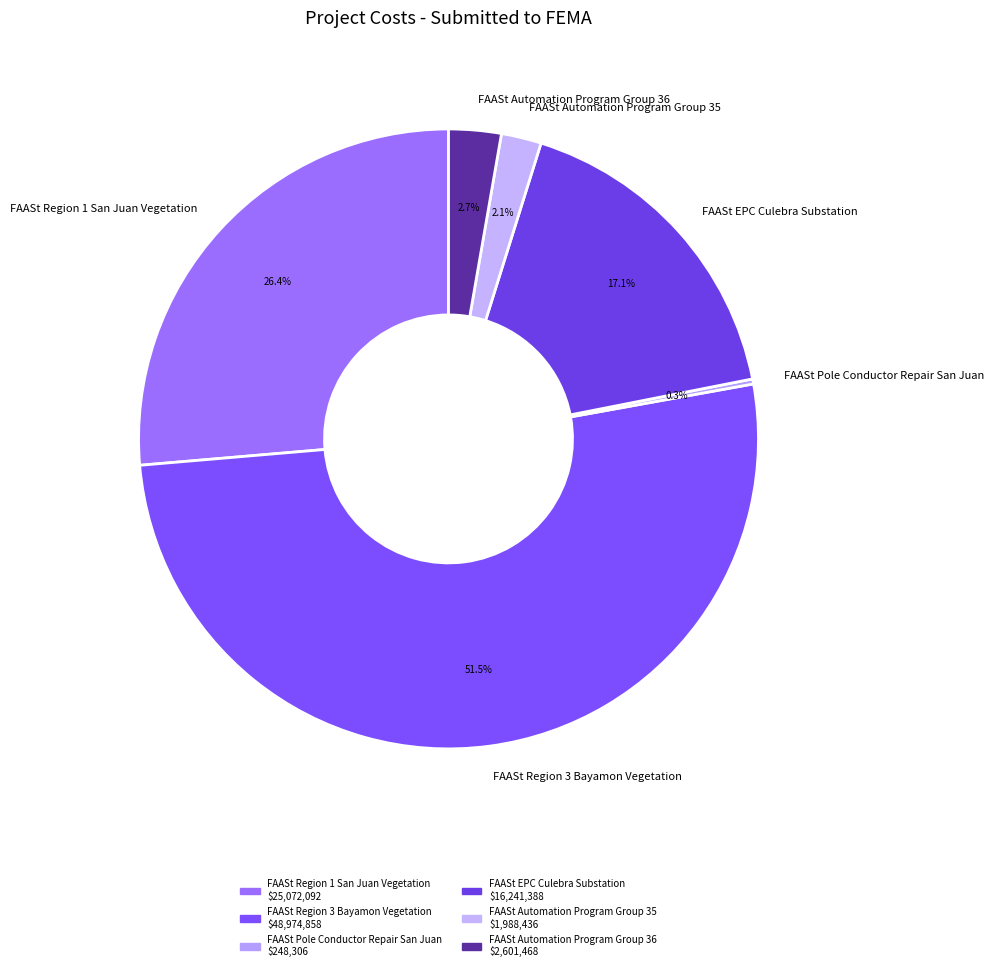

What portion of the pie excludes FAASt EPC Culebra Substation?

82.9%